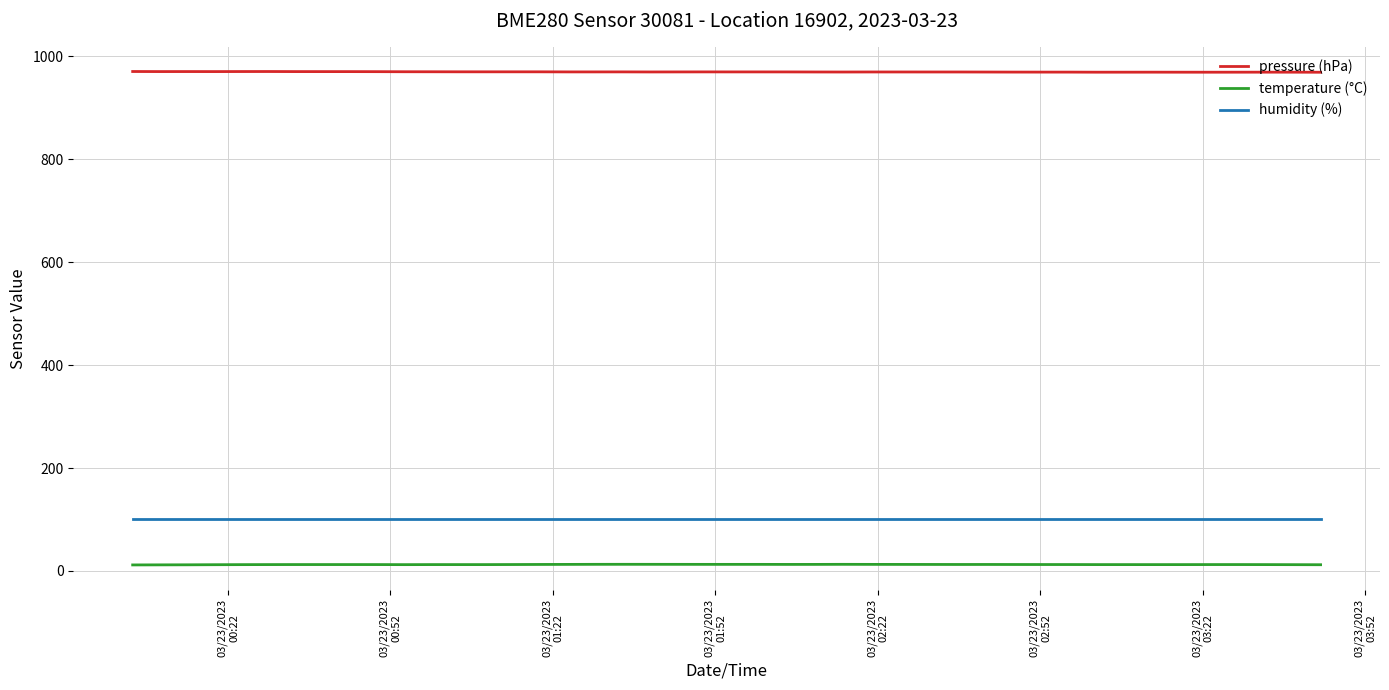

How many lines are shown in the chart?

3